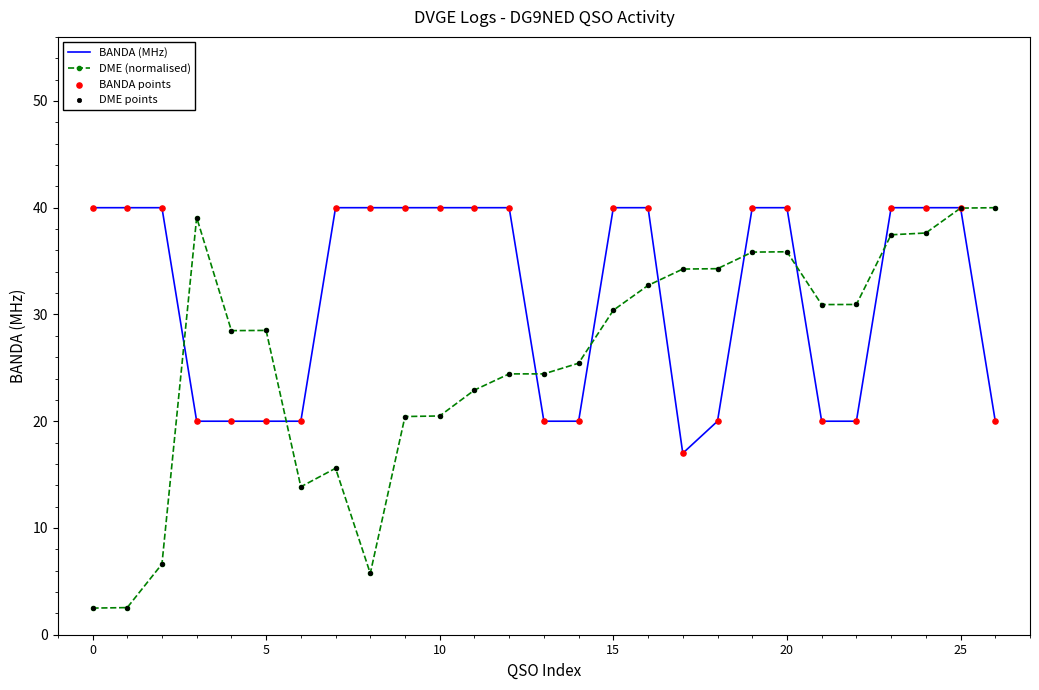

List the series in order of their overall mean, lowest first.

DME (normalised), BANDA (MHz)